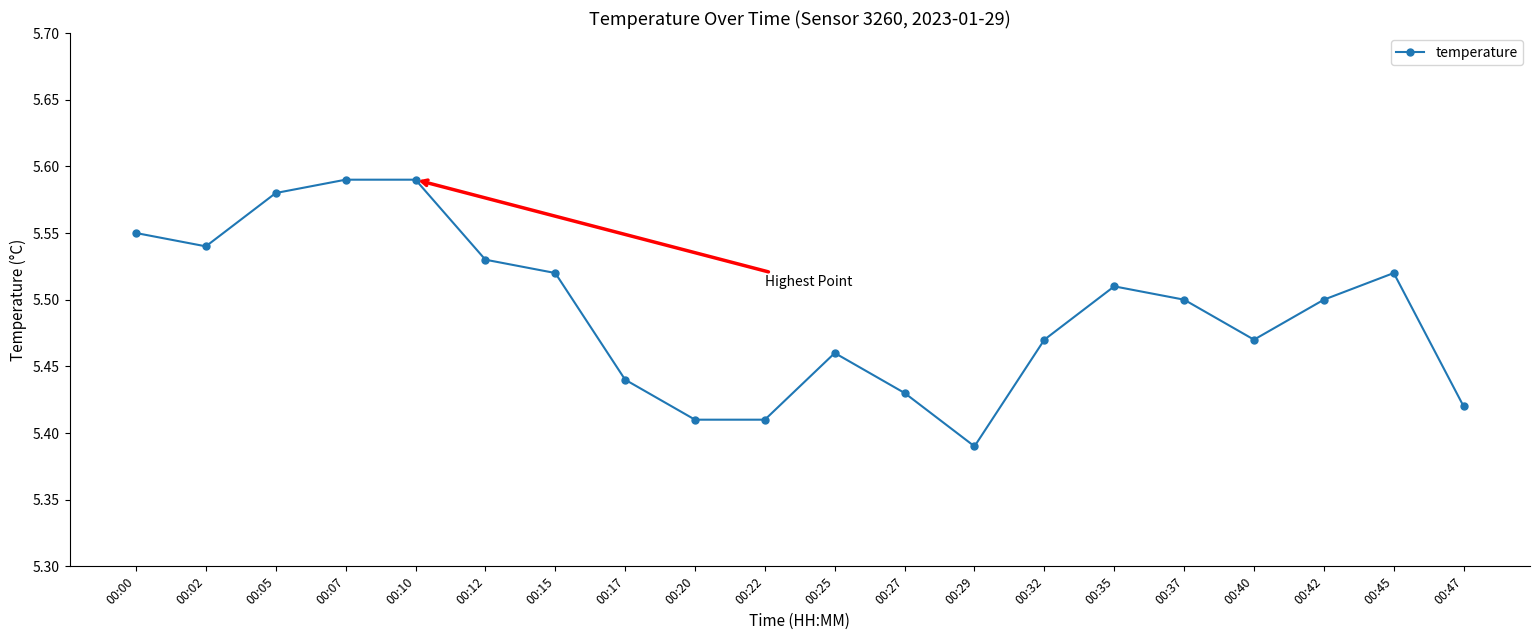

True or false: there are more than 2 points higher than both neighbors.

True